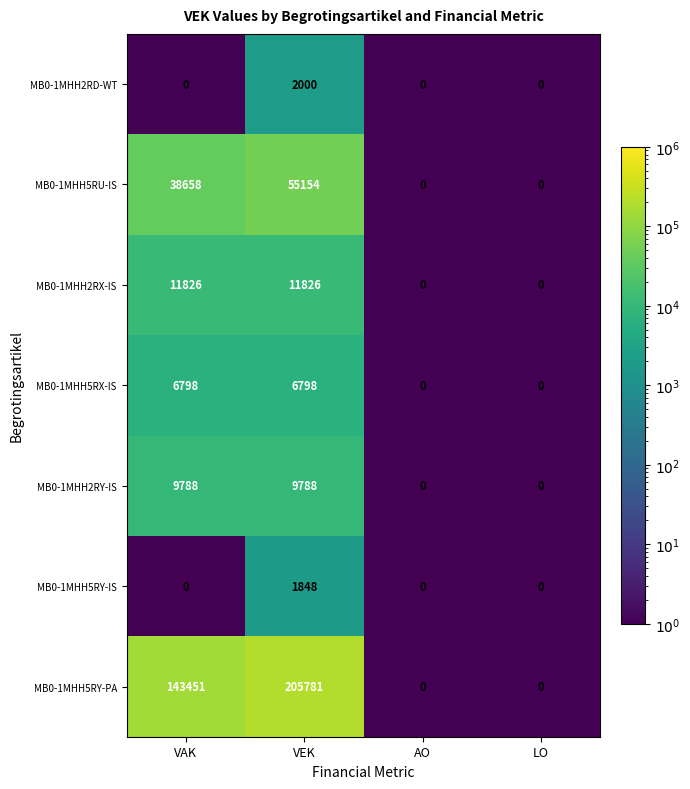

How many MB0-1MHH5RX-IS values are between 0 and 6798?

4